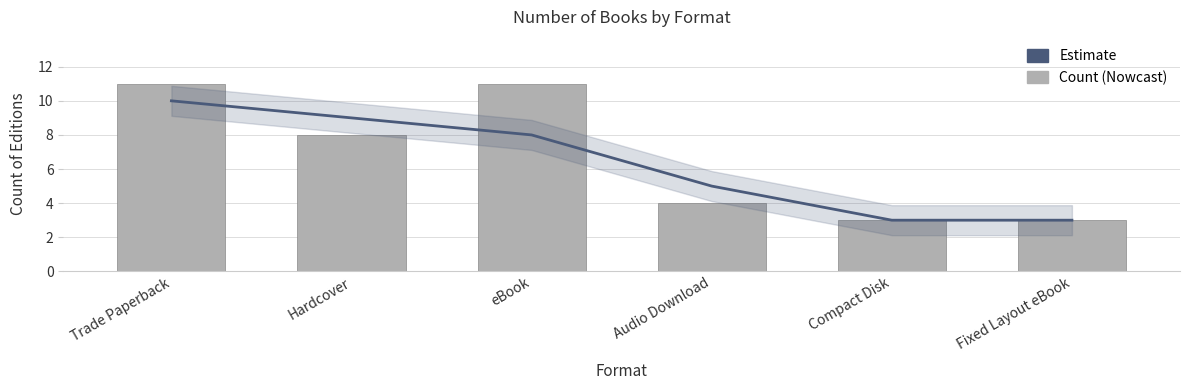

Reading left to right, extract all data points from this chart.

Estimate: 10	9	8	5	3	3
Count: 11	8	11	4	3	3